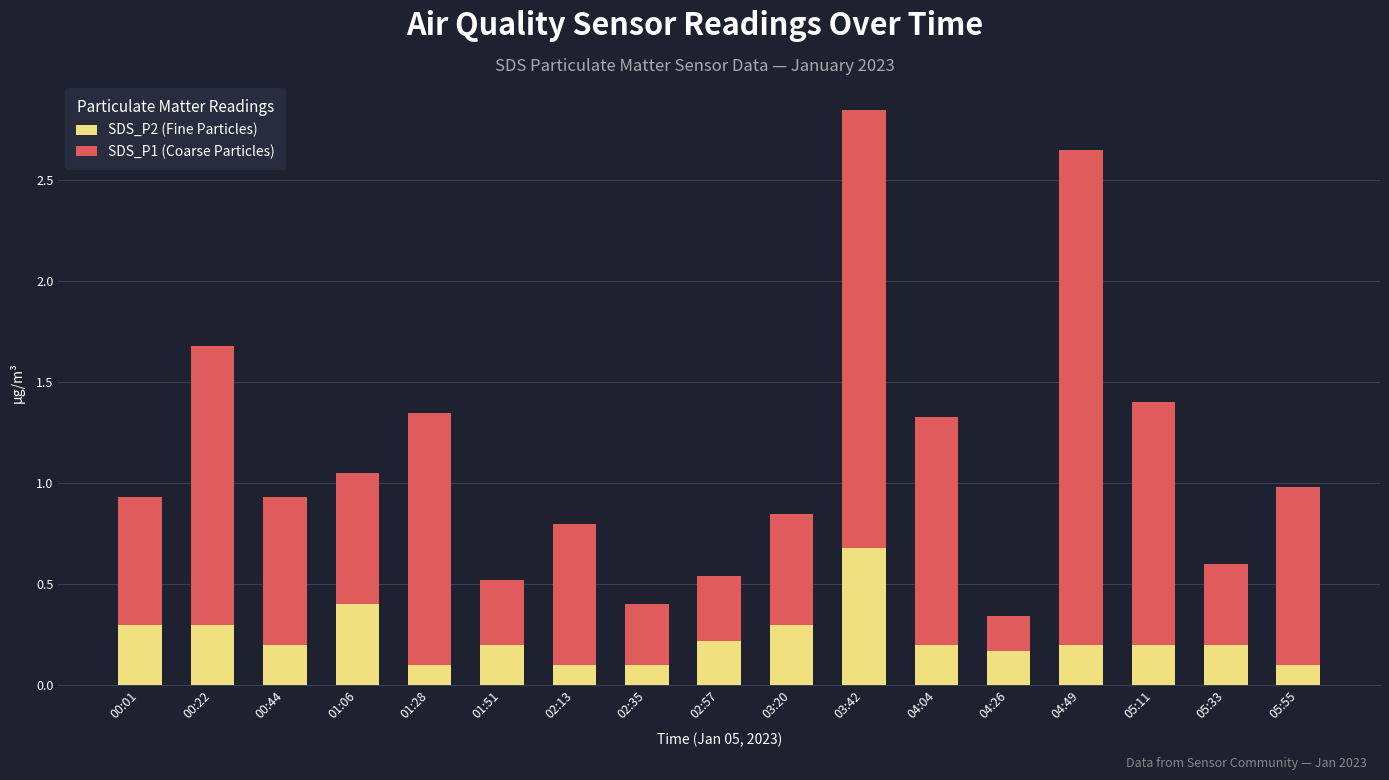

True or false: SDS_P2 (Fine Particles) has a value of 0.2 at 04:26.

True